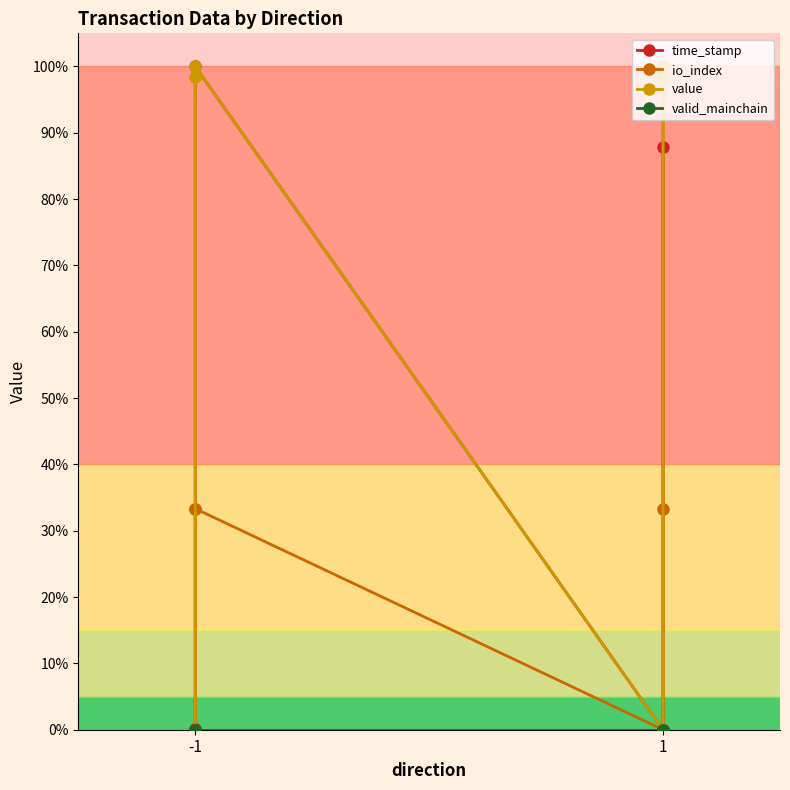

At which label does io_index reach its minimum?

-1